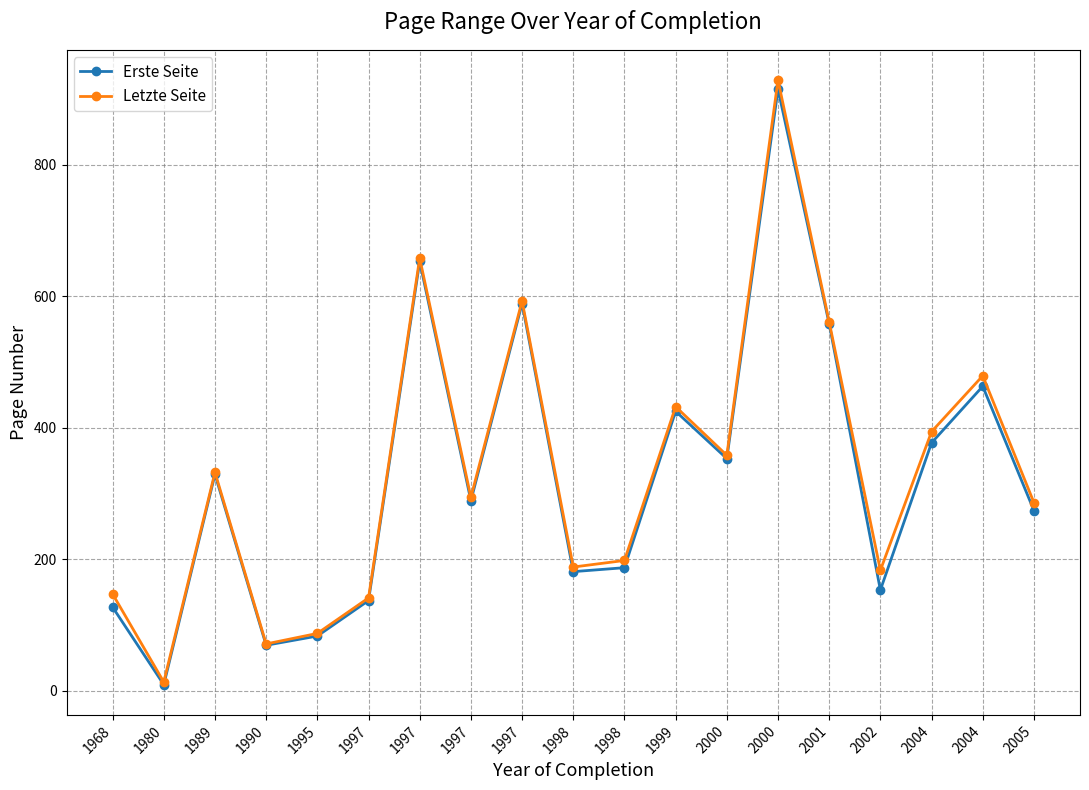

At which label does Erste Seite first exceed 289?

1989